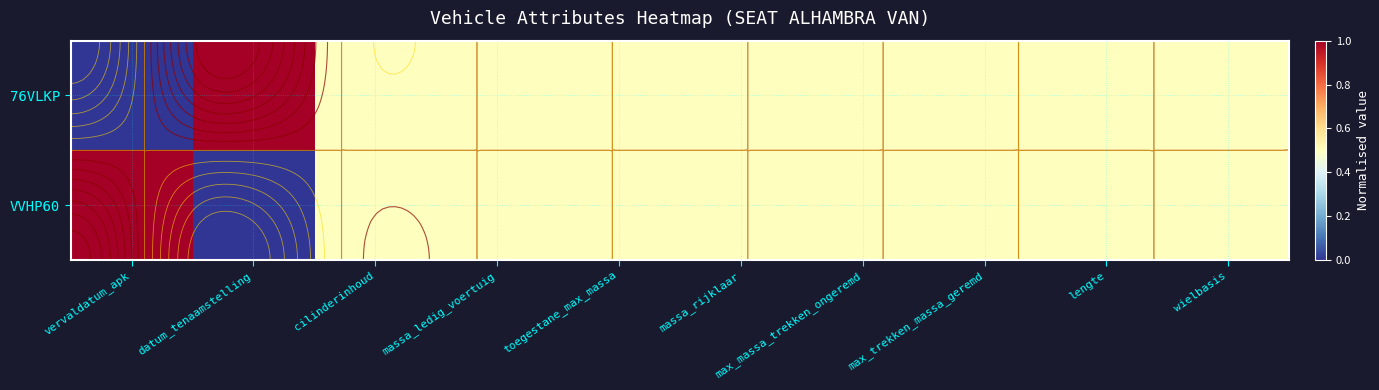

Rank the series by their maximum value, from highest to lowest.

76VLKP, VVHP60